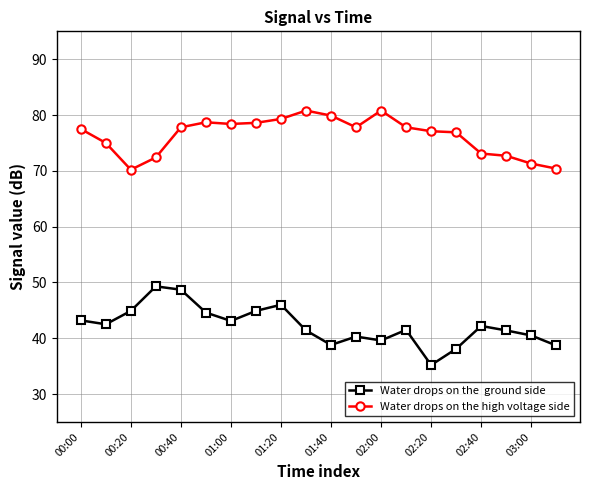

What is the maximum value shown in the chart?

80.8